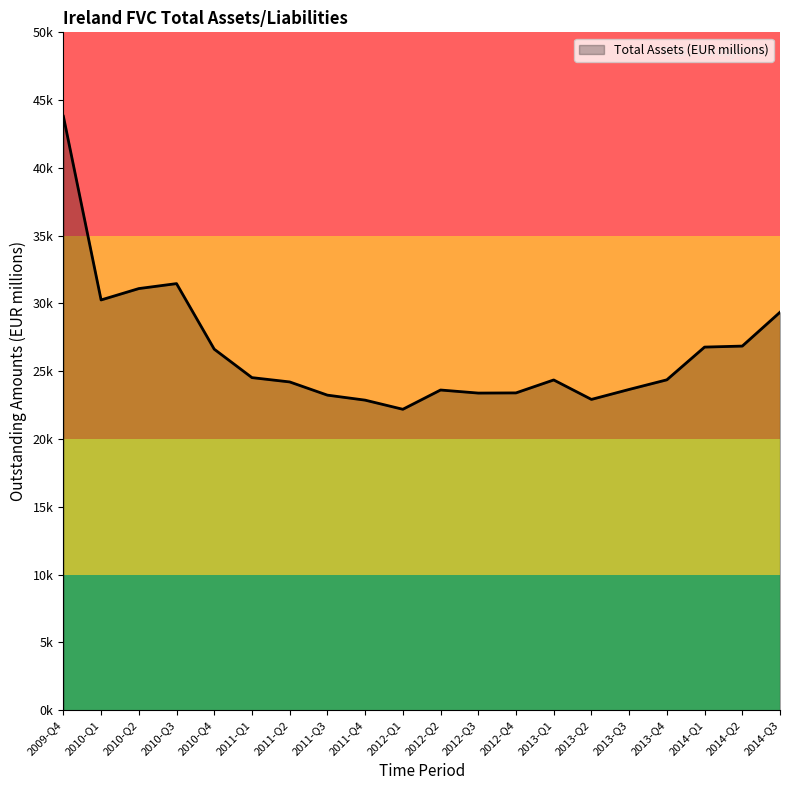

What is the sum of all values?

529065